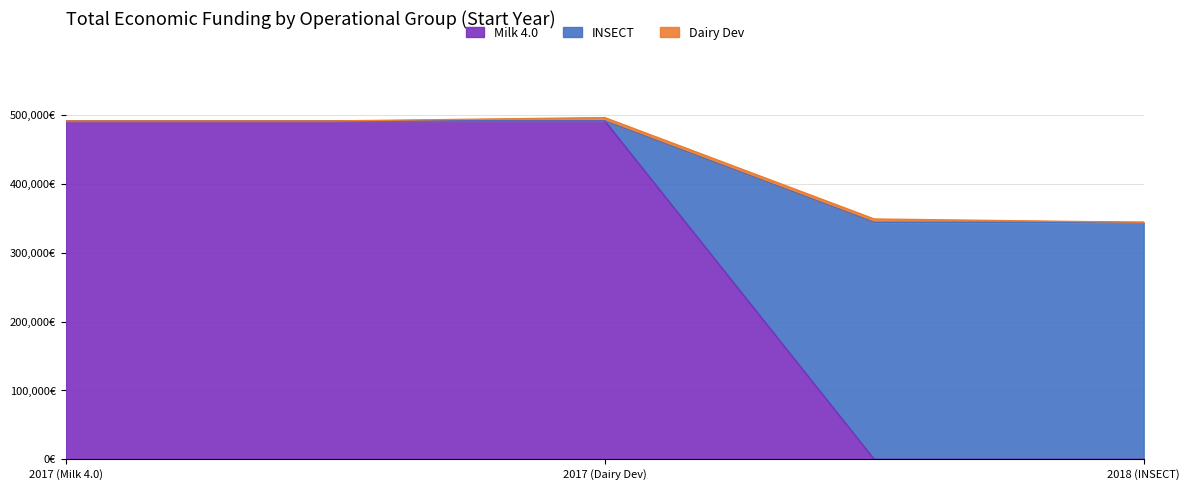

True or false: the data shows 344243 at 2018.

True